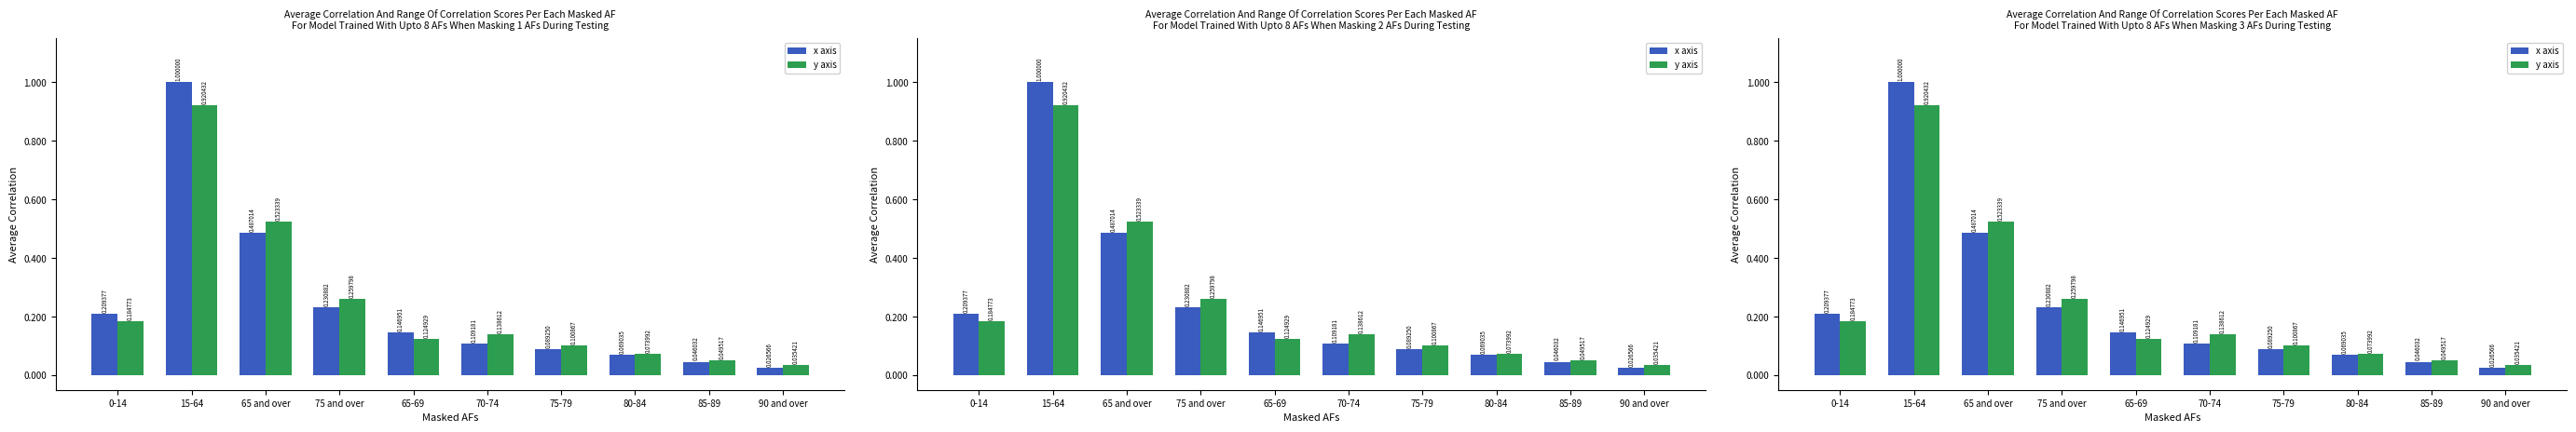

What position from the left is 65 and over?

3